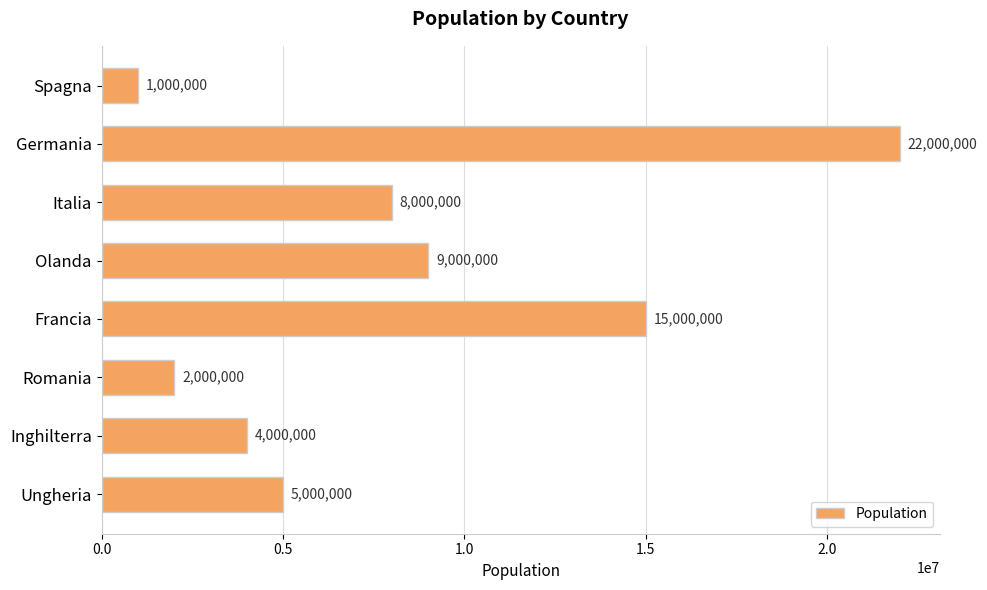

What is the maximum value shown in the chart?

22000000